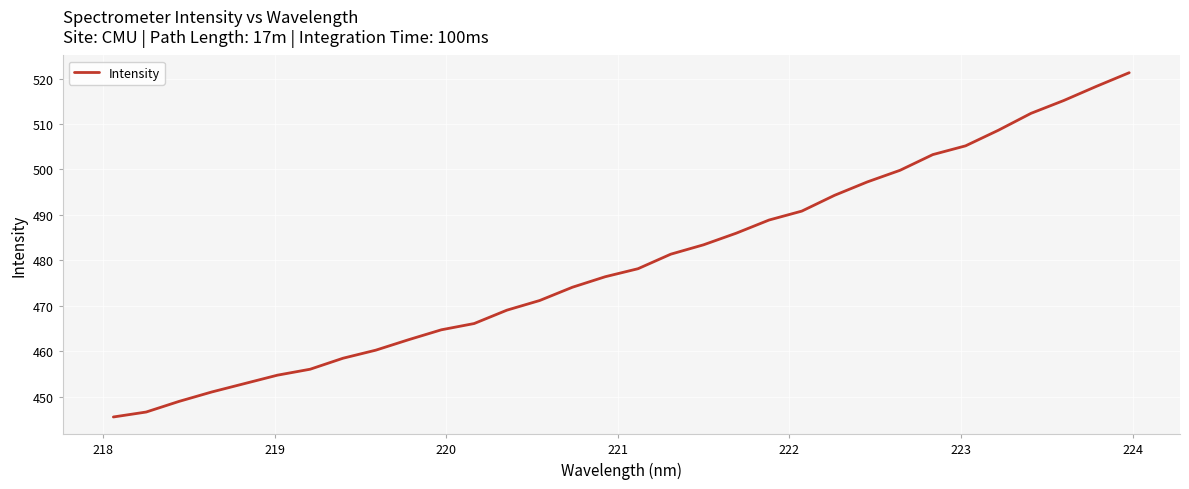

What is the difference between the maximum and minimum values?

75.7